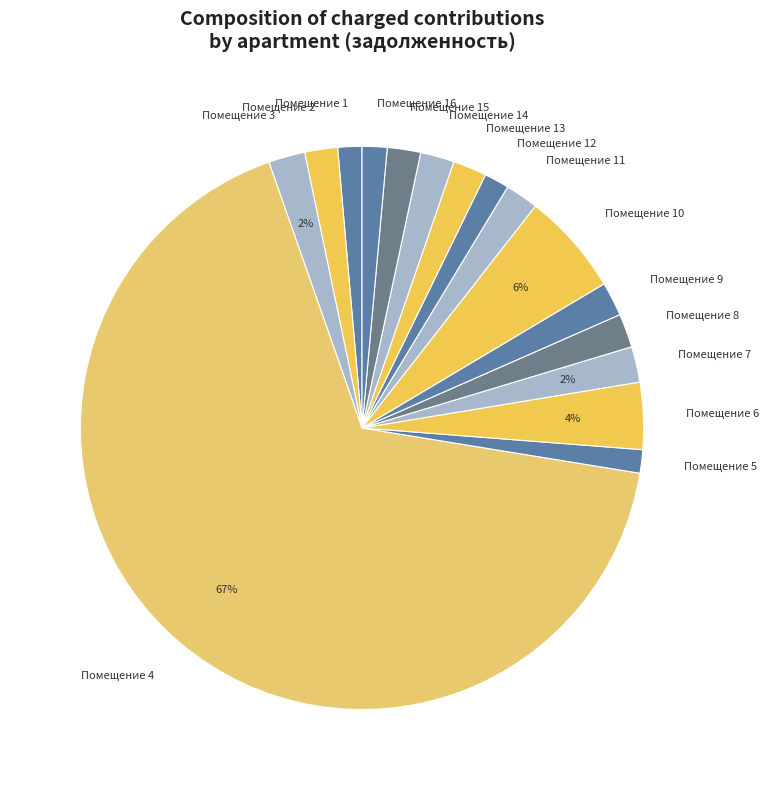

To the nearest percent, what percentage of the pie is Помещение 2?

2%